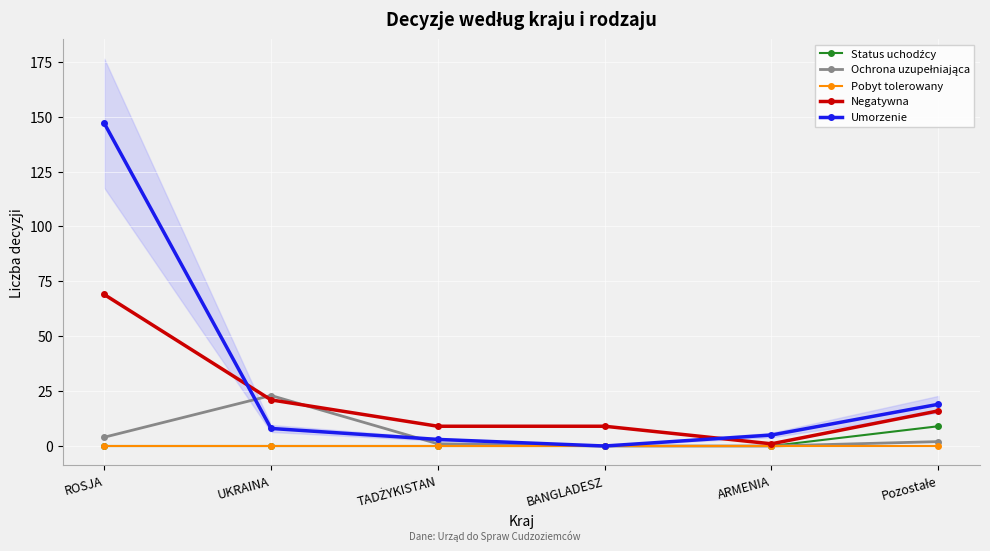

What is the difference between the highest and lowest values at ROSJA?

147